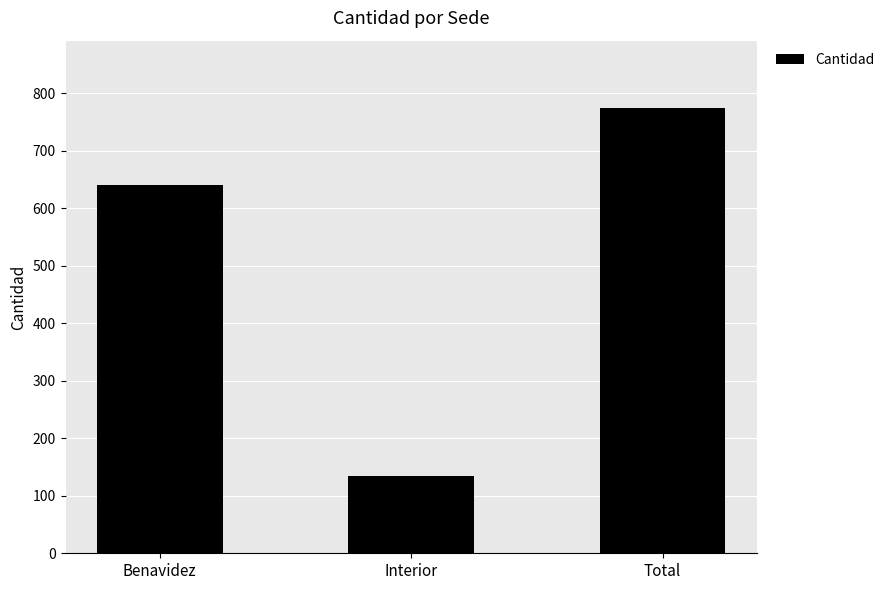

What is the sum of all values?

1550